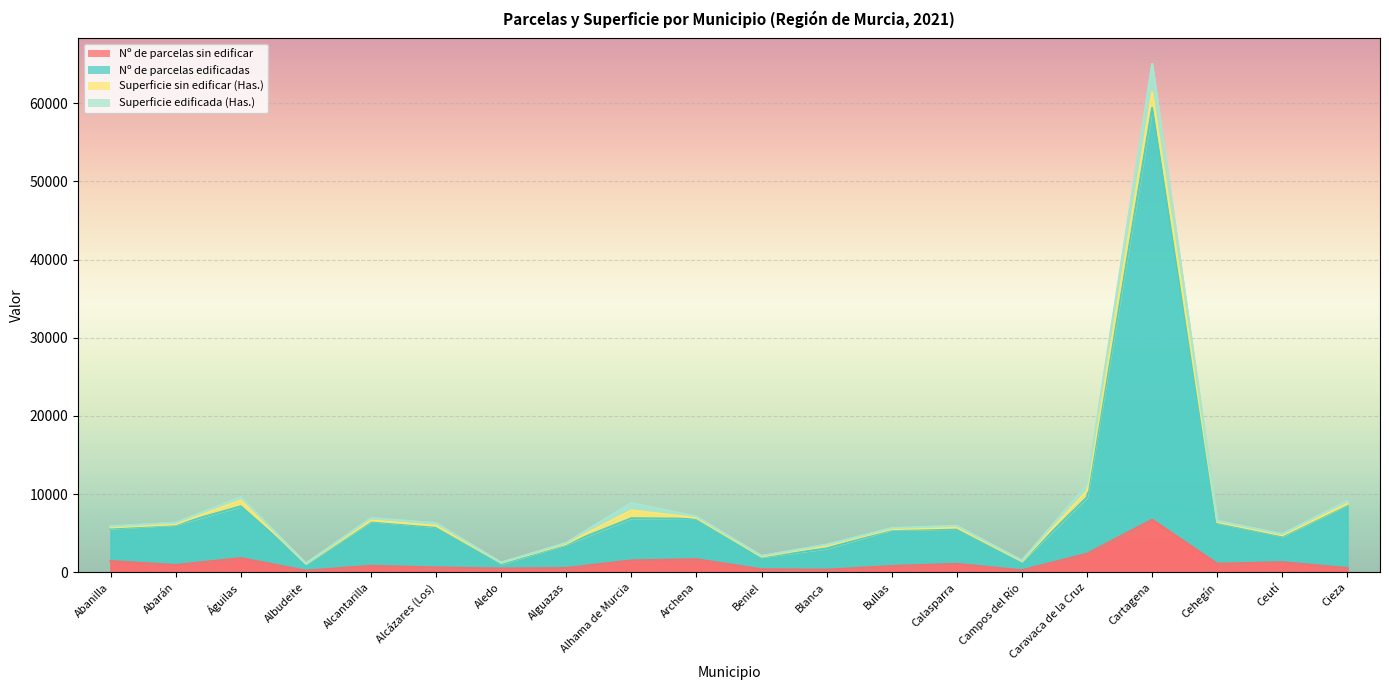

Where is Nº de parcelas edificadas nearest to the value 30230?

Caravaca de la Cruz